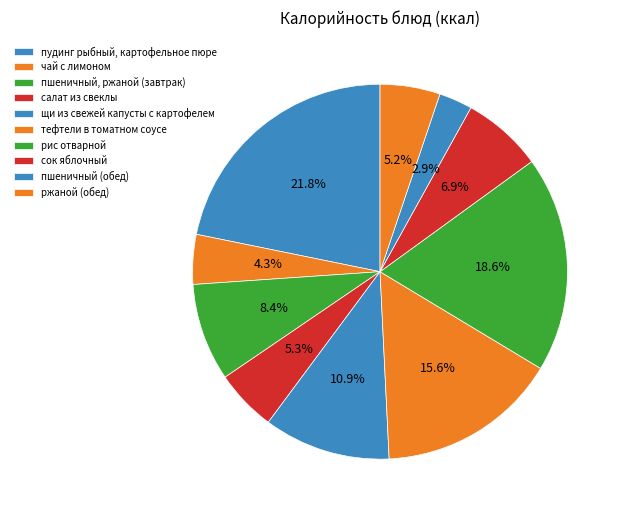

To the nearest percent, what is the difference between the largest and smallest slice percentages?

19%